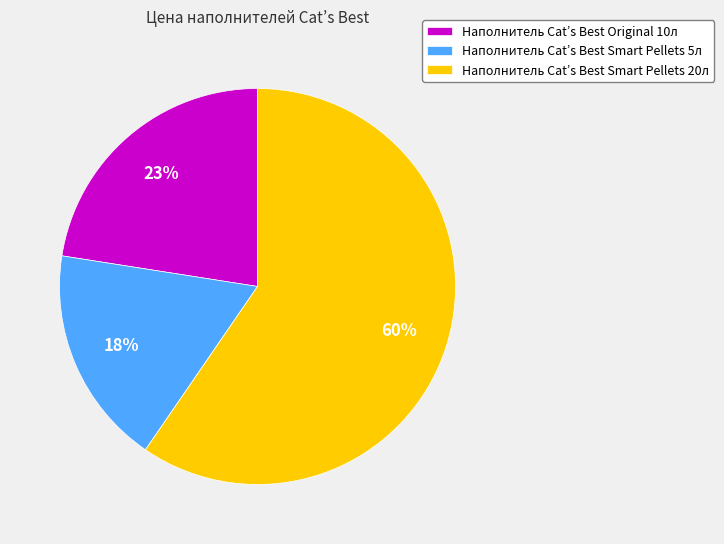

Combined, do Наполнитель Cat’s Best Original 10л and Наполнитель Cat’s Best Smart Pellets 5л account for over 50%?

No